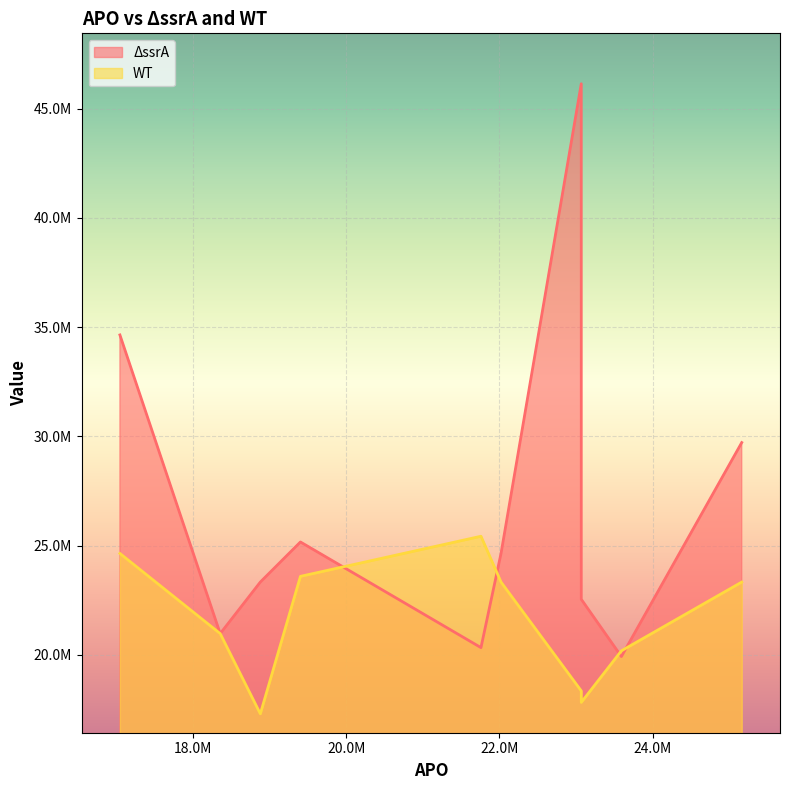

How many series are shown in this chart?

2